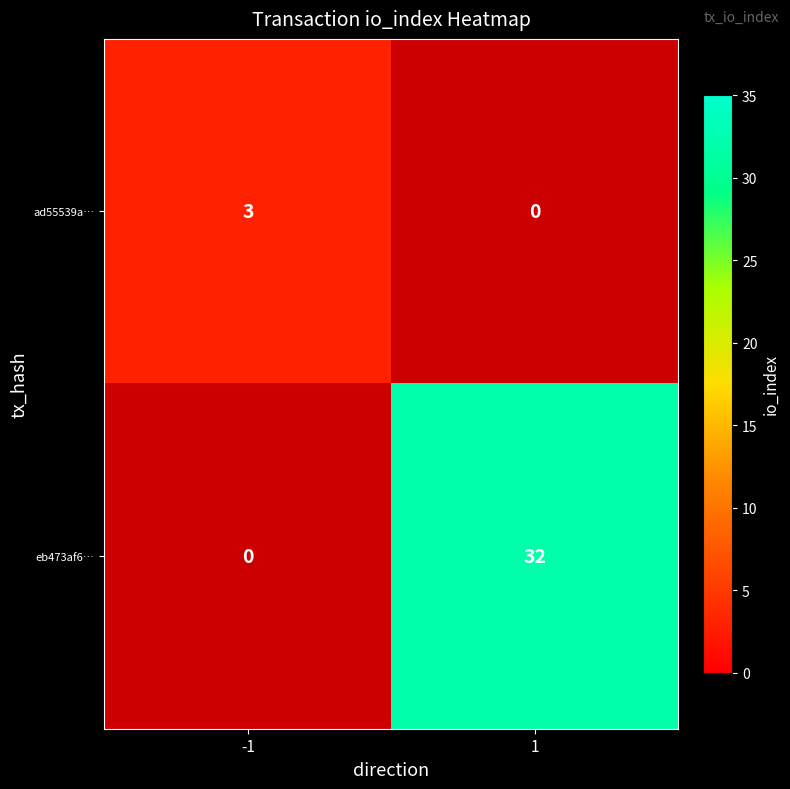

At which label does eb473af6… reach its peak?

1